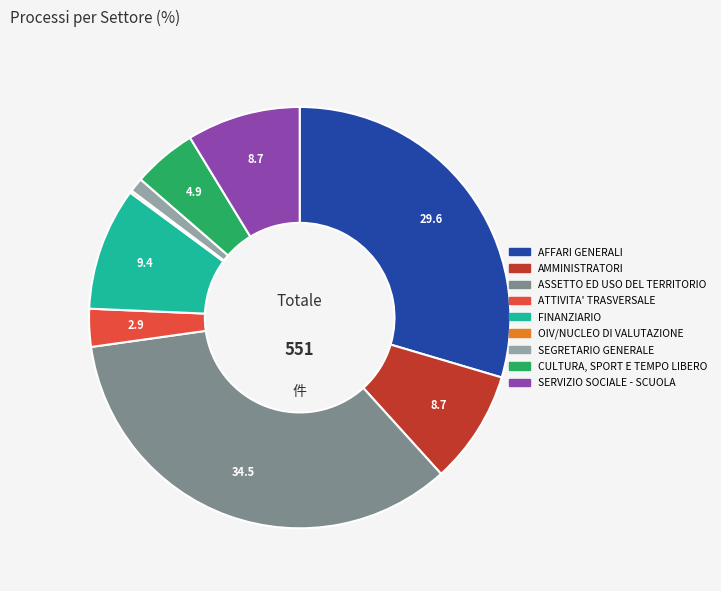

Does any single category account for the majority?

No